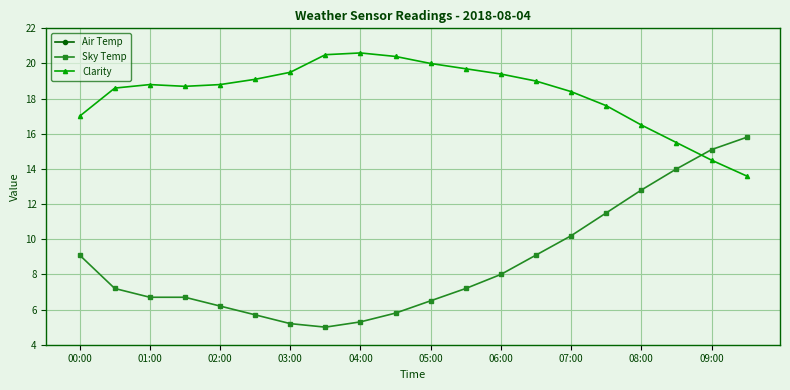

True or false: Sky Temp has a value of 1.5 at 03:00.

False